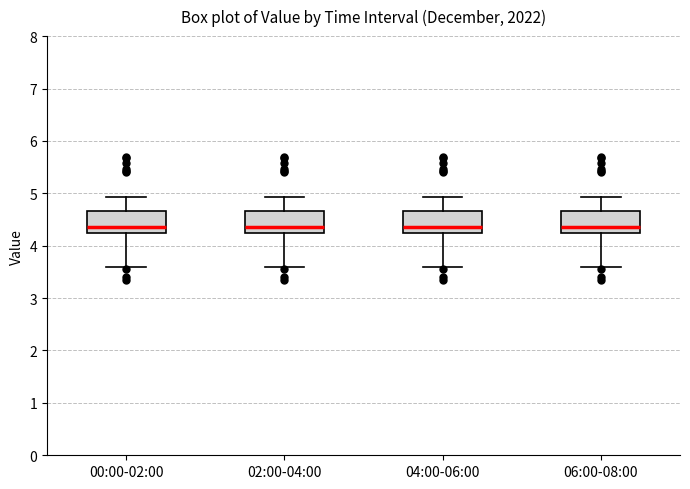

Reading left to right, transcribe this box plot: for each box, give where its median line is, the range the box spans, and where its two whiskers end, as read against the y-axis. The values are not printed on the chart, so give them approximately, as read against the axis.

00:00-02:00: median 4.4, box 4.2 to 4.7, whiskers 3.6 to 4.9
02:00-04:00: median 4.4, box 4.2 to 4.7, whiskers 3.6 to 4.9
04:00-06:00: median 4.4, box 4.2 to 4.7, whiskers 3.6 to 4.9
06:00-08:00: median 4.4, box 4.2 to 4.7, whiskers 3.6 to 4.9